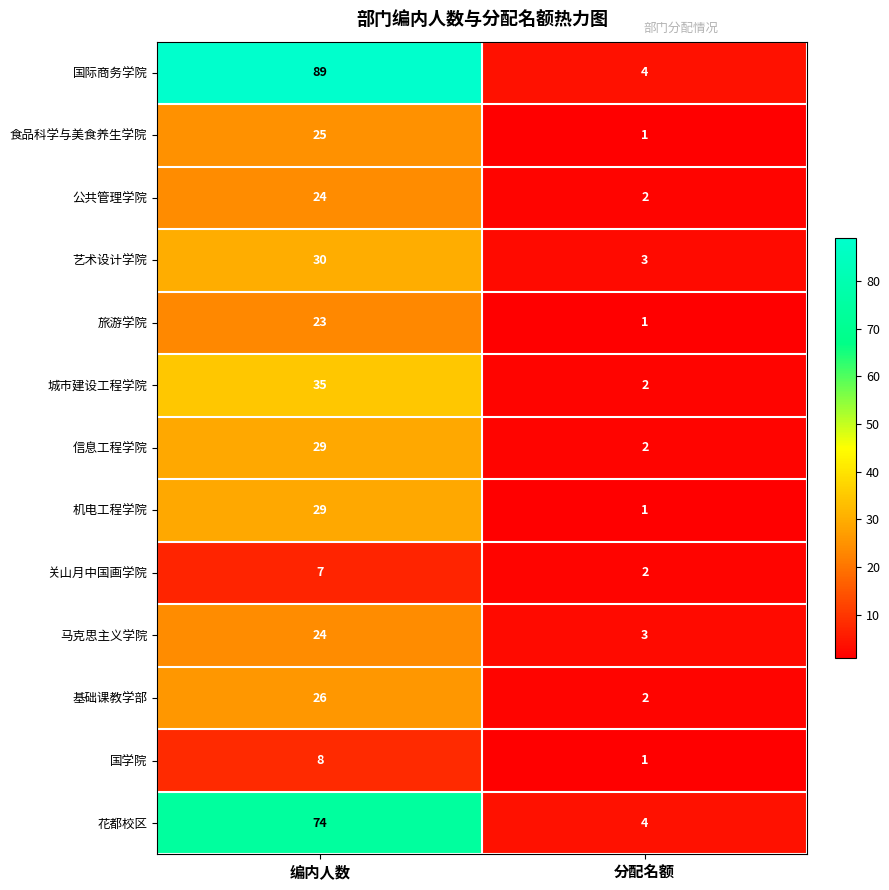

Where is 艺术设计学院 nearest to the value 16?

分配名额